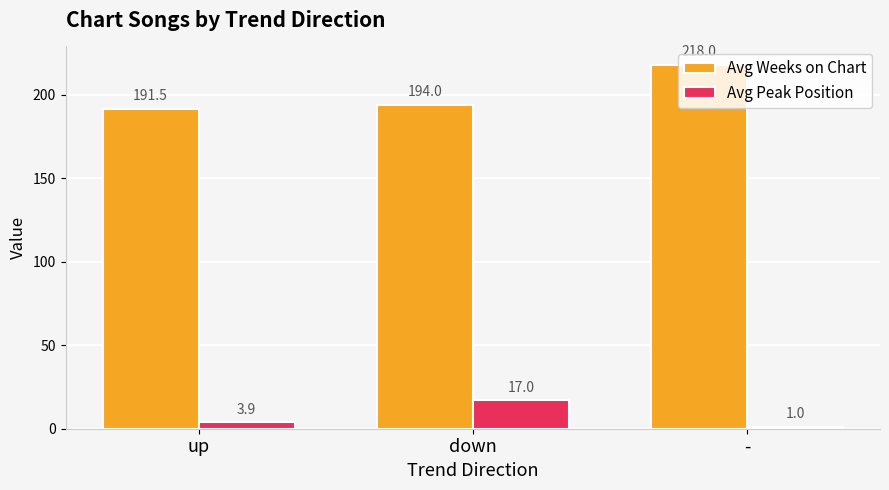

Where is Avg Weeks on Chart nearest to the value 204?

down